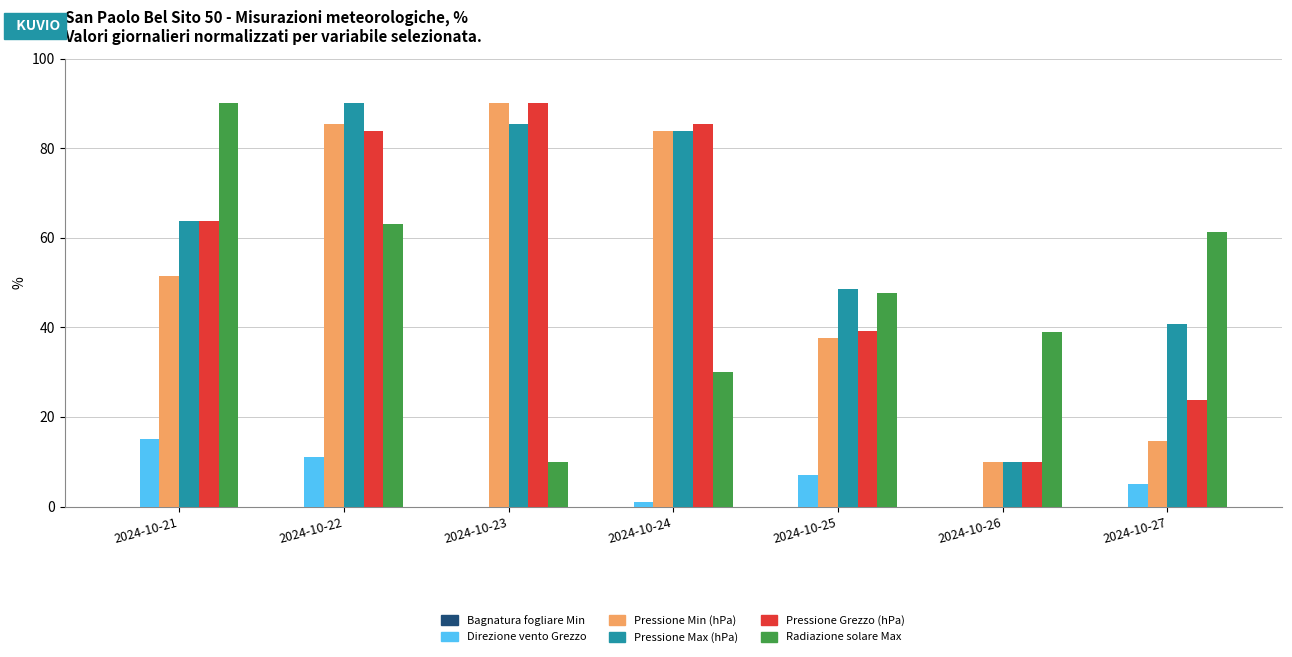

What is the maximum value for Pressione Max (hPa)?

90.0